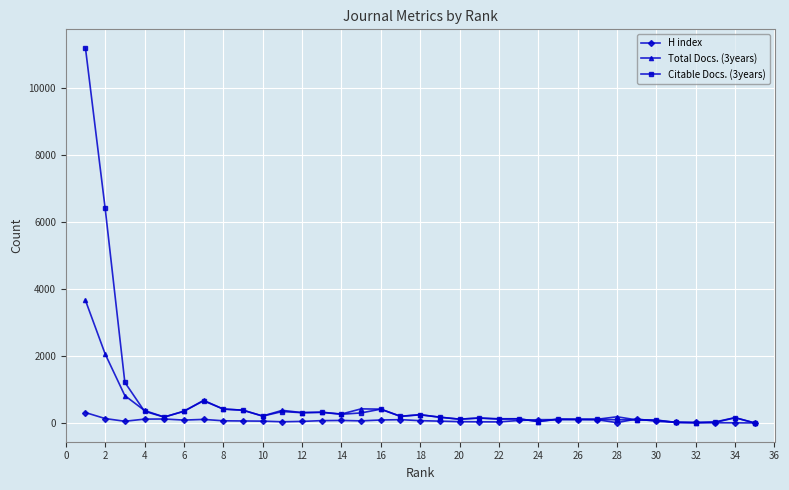

List the series in order of their peak value, highest first.

Citable Docs. (3years), Total Docs. (3years), H index